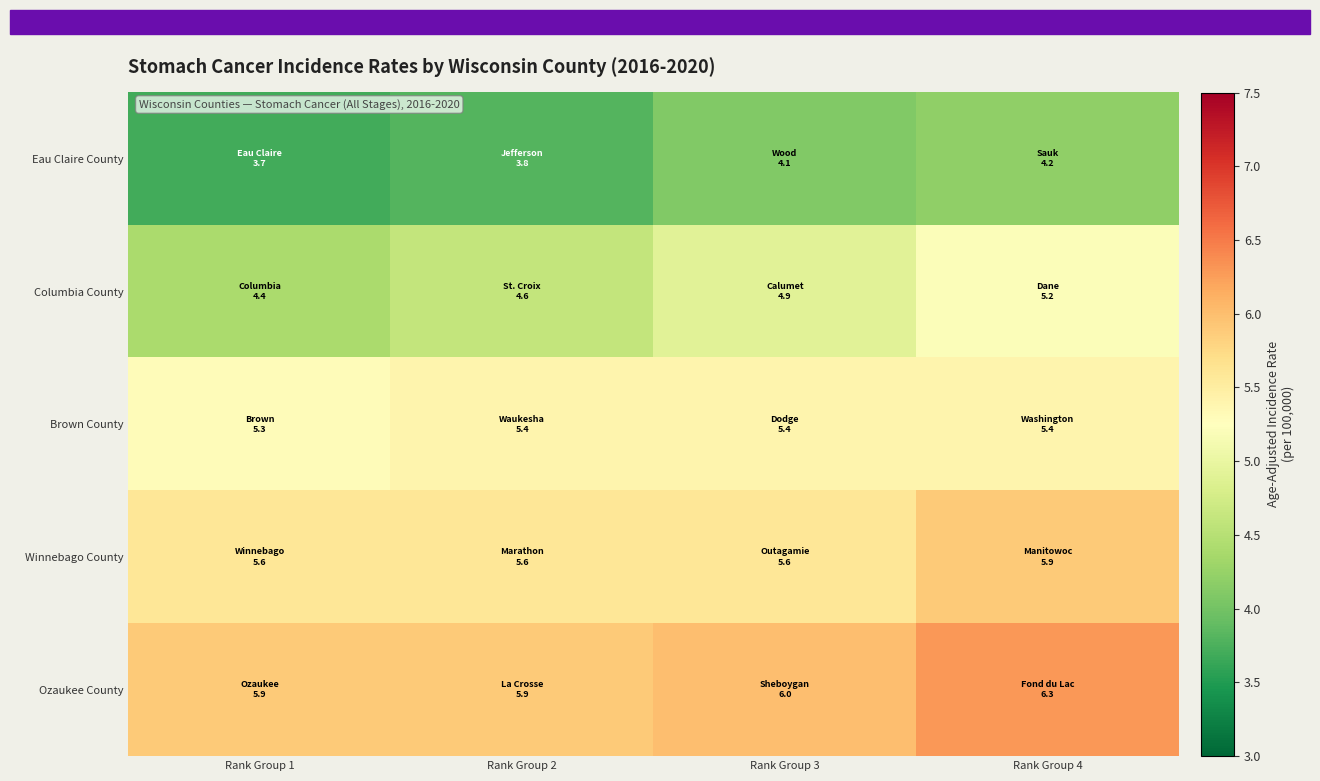

Which series has the largest total across all categories?

Ozaukee County